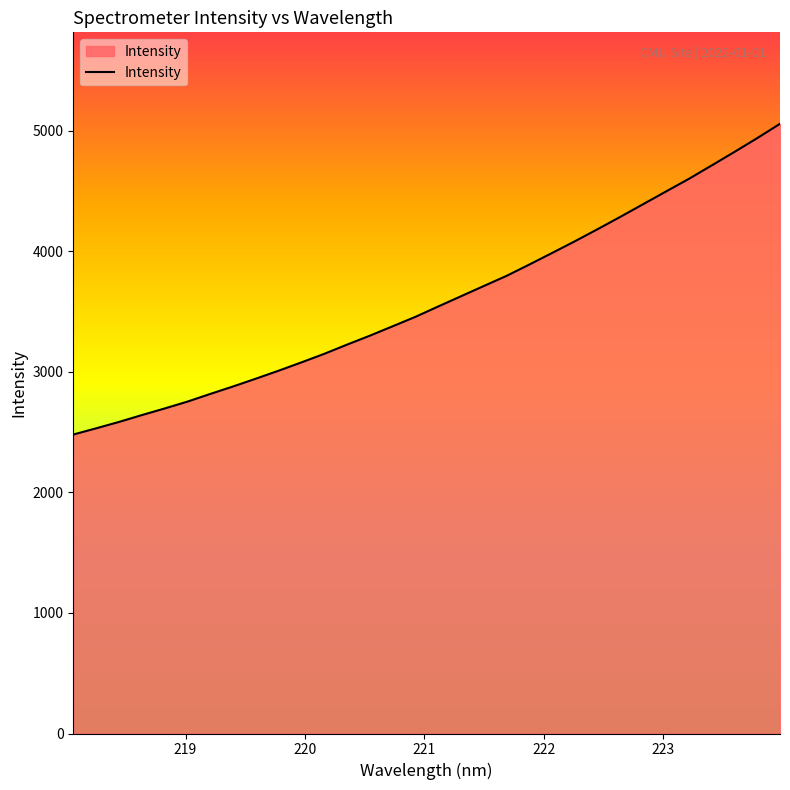

What is the greatest value displayed?

5058.9